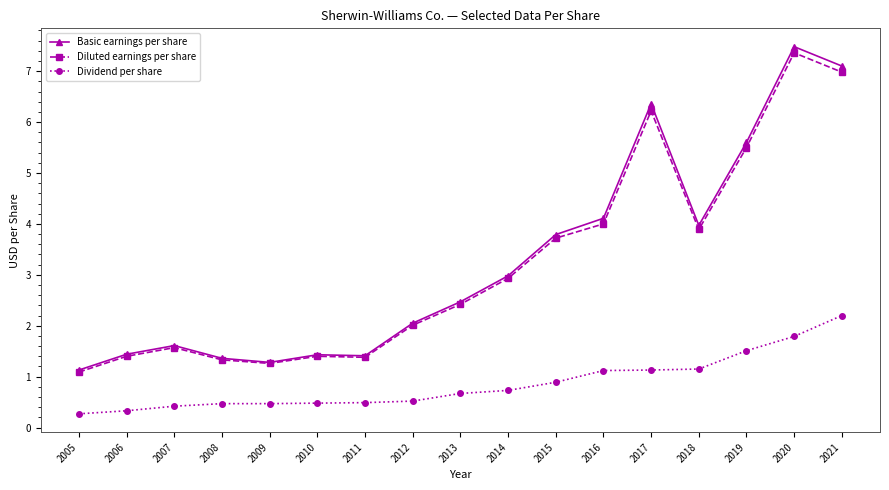

What is the approximate value of Diluted earnings per share at 2020?

7.4